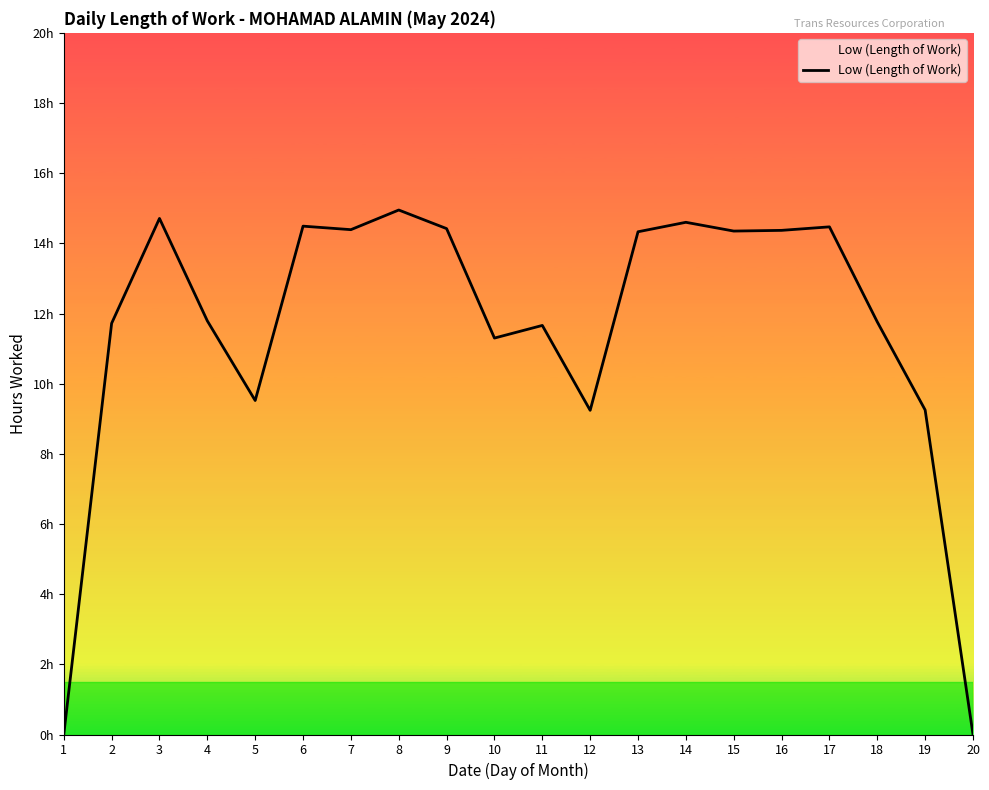

Rank the categories by value from highest to lowest.

8, 3, 14, 6, 17, 9, 7, 16, 15, 13, 4, 18, 2, 11, 10, 5, 19, 12, 1, 20